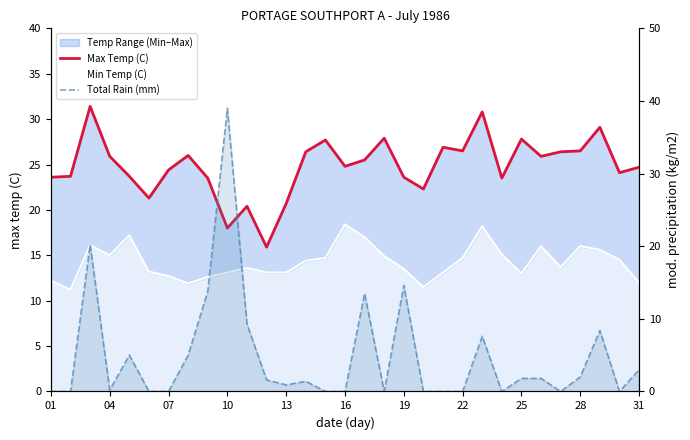

Count the number of data series in this chart.

3